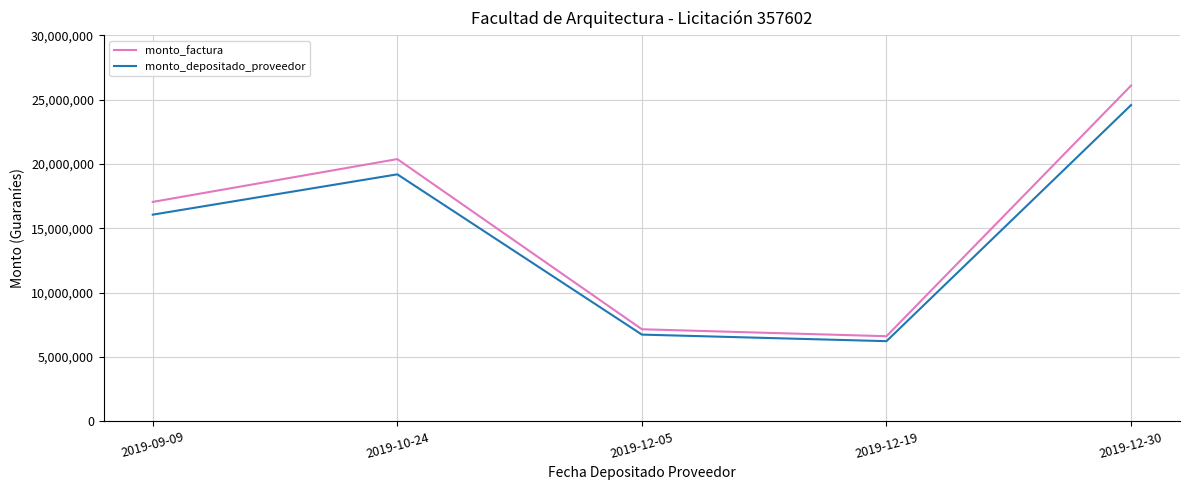

At 2019-12-05, list the series in order from largest to smallest.

monto_factura, monto_depositado_proveedor